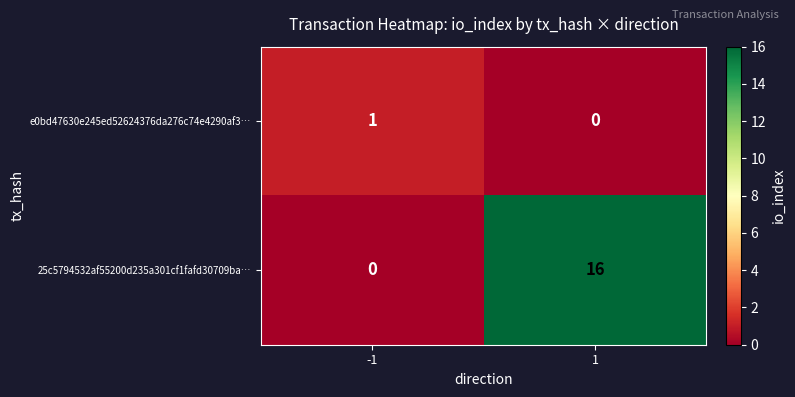

Read the 25c5794532af55200d235a301cf1fafd30709ba… value at 1, to the nearest 5.

15